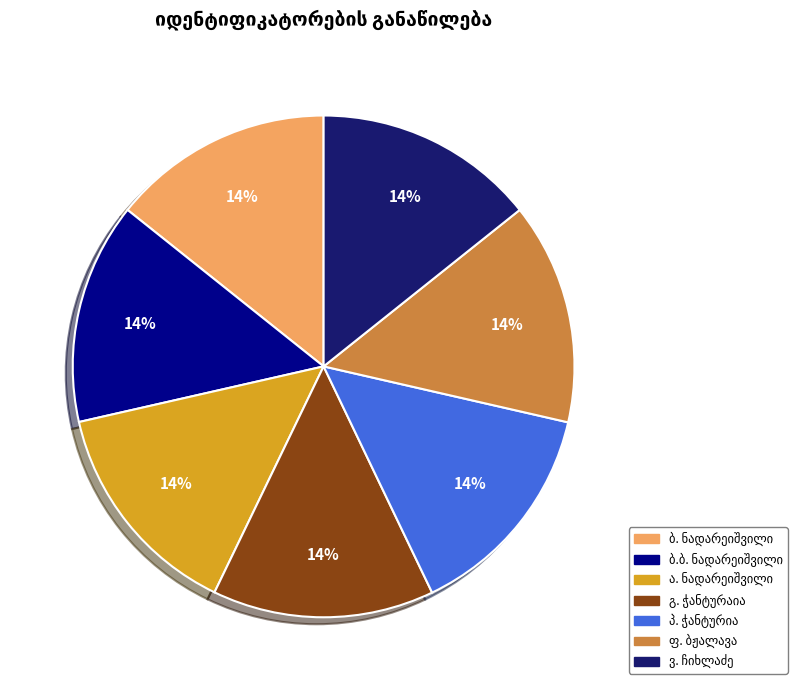

How many slices are in this pie chart?

7